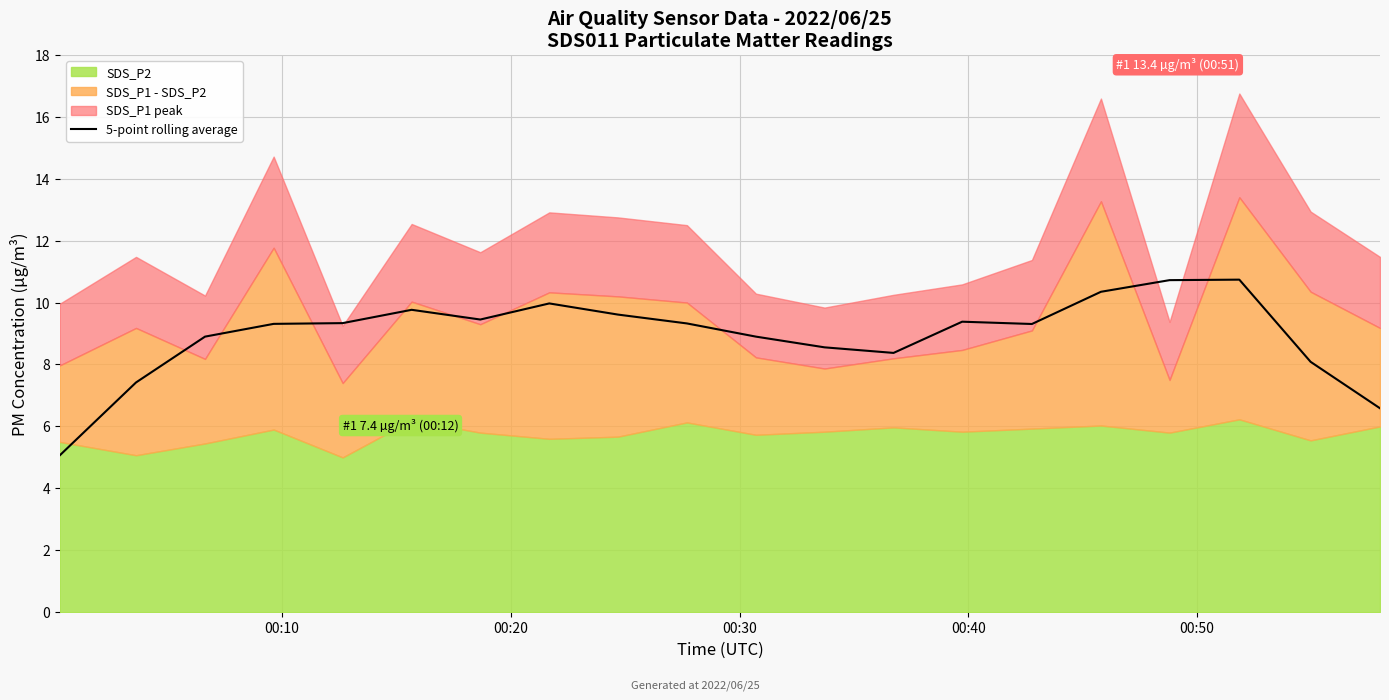

What is the smallest value displayed?

5.1